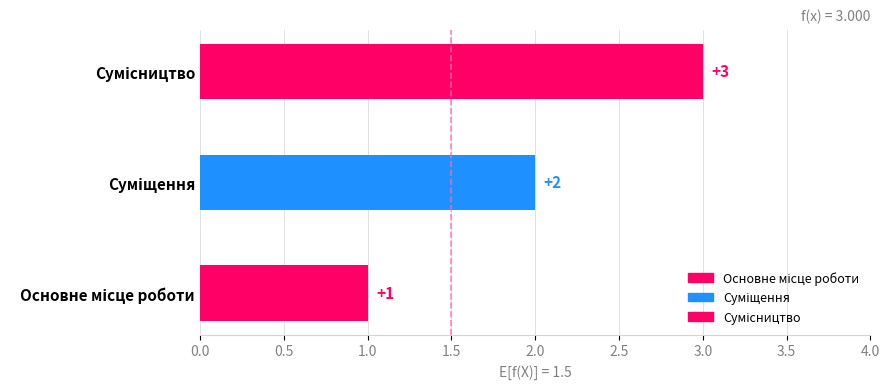

Reading right to left, what are all the values shown in this chart?

Сумісництво=3	Суміщення=2	Основне місце роботи=1